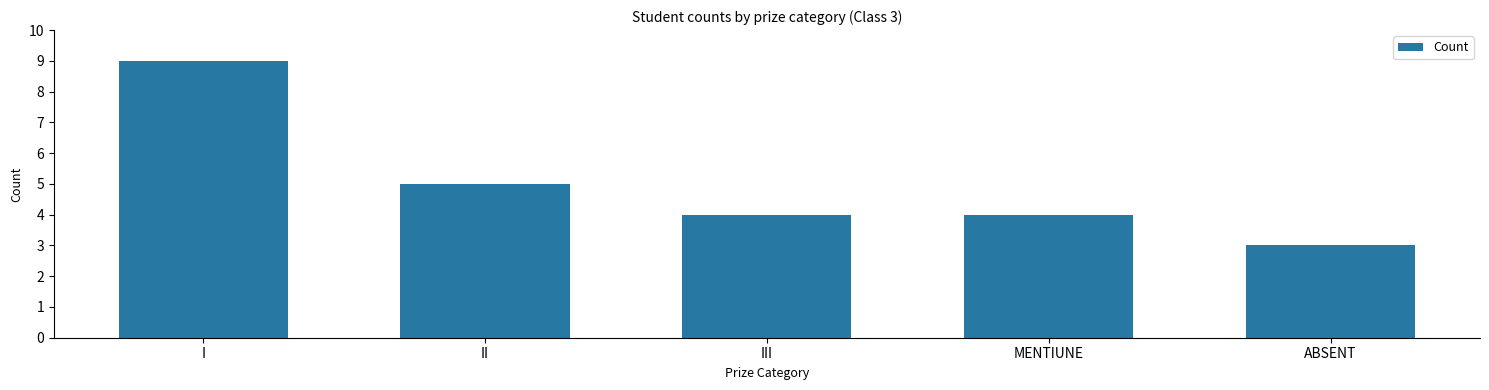

The chart shows a value of 9 at II. True or false?

False